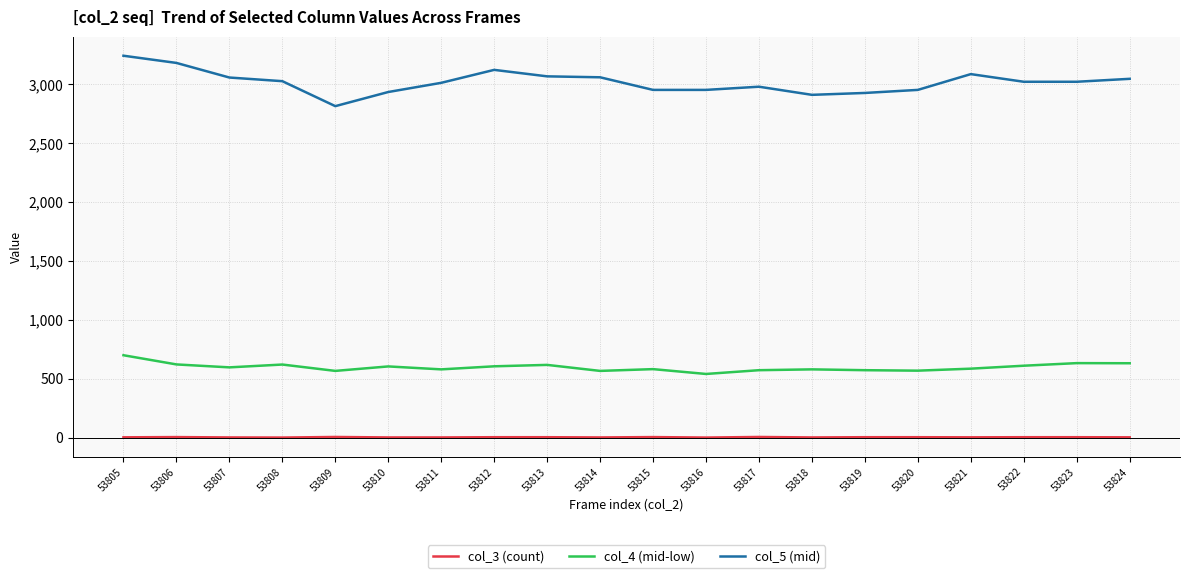

At how many categories does at least one series exceed 1068?

20